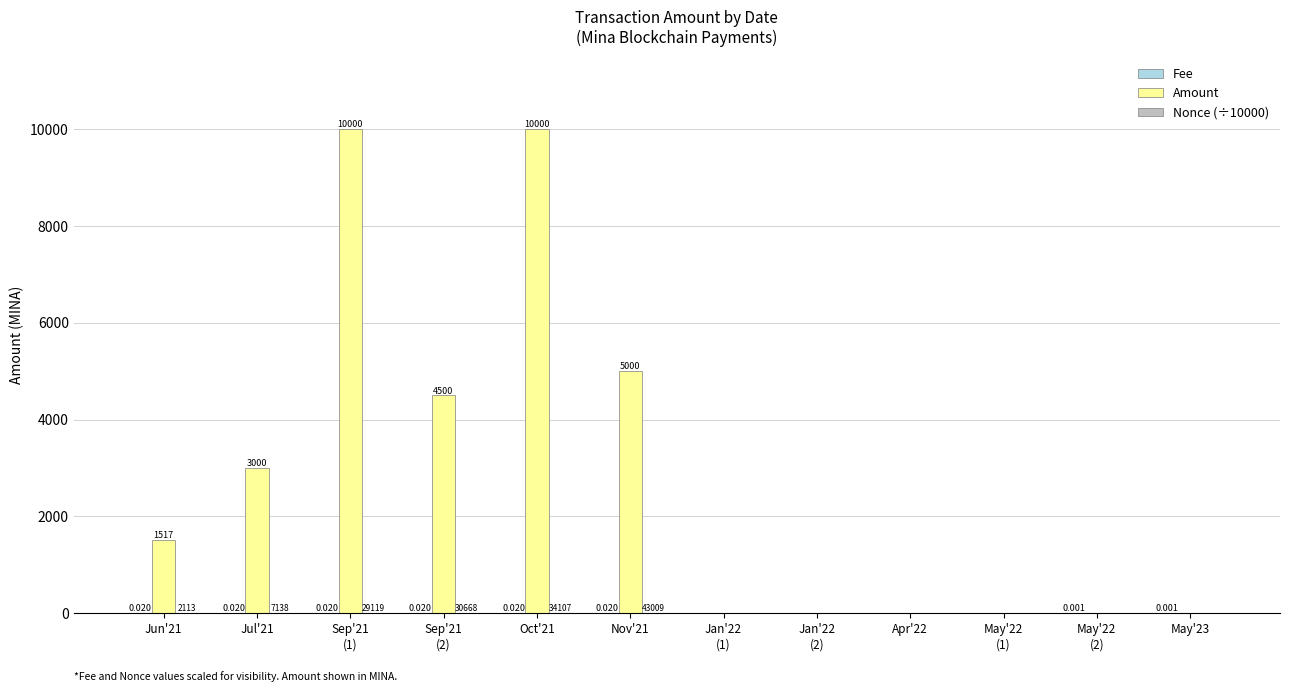

Which series has the largest total across all categories?

Amount